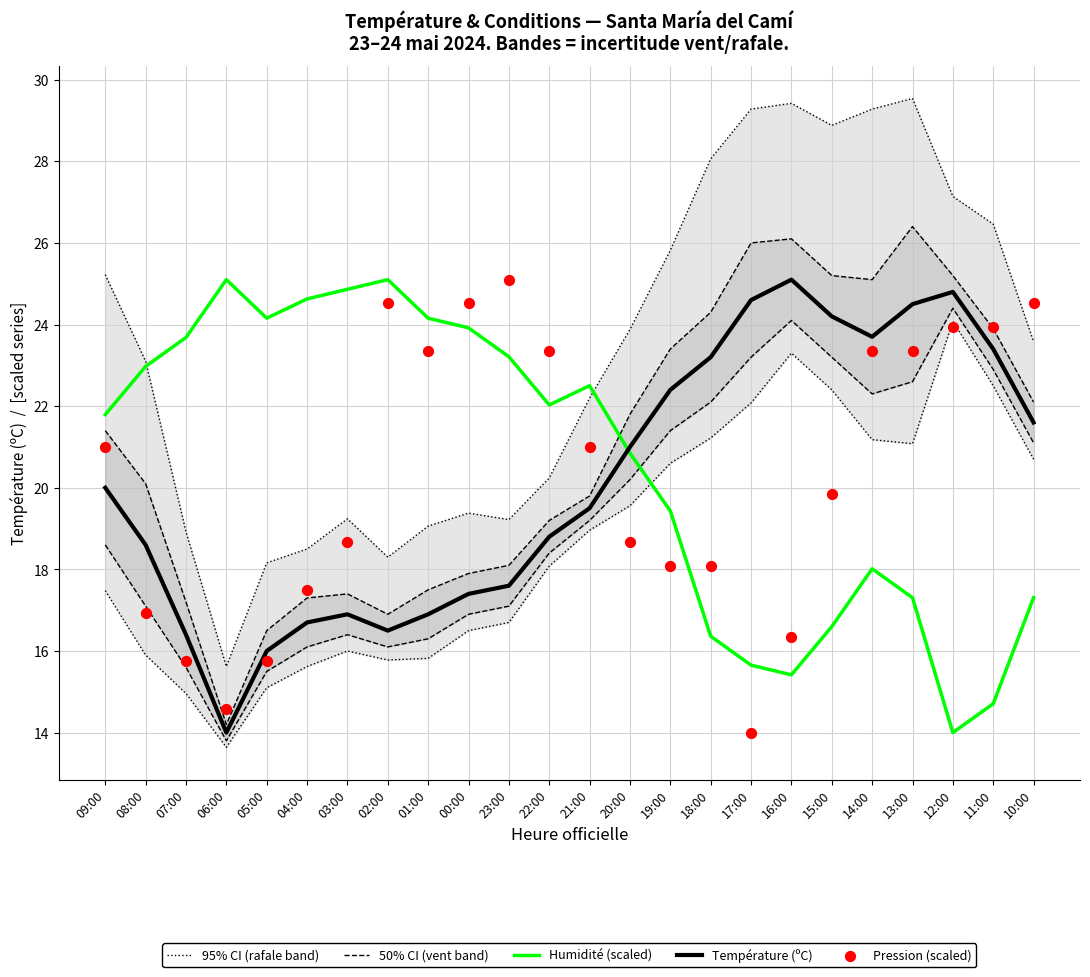

What are all the series names shown in the legend?

95% CI (rafale band), 50% CI (vent band), Humidité (scaled), Température (ºC), Pression (scaled)